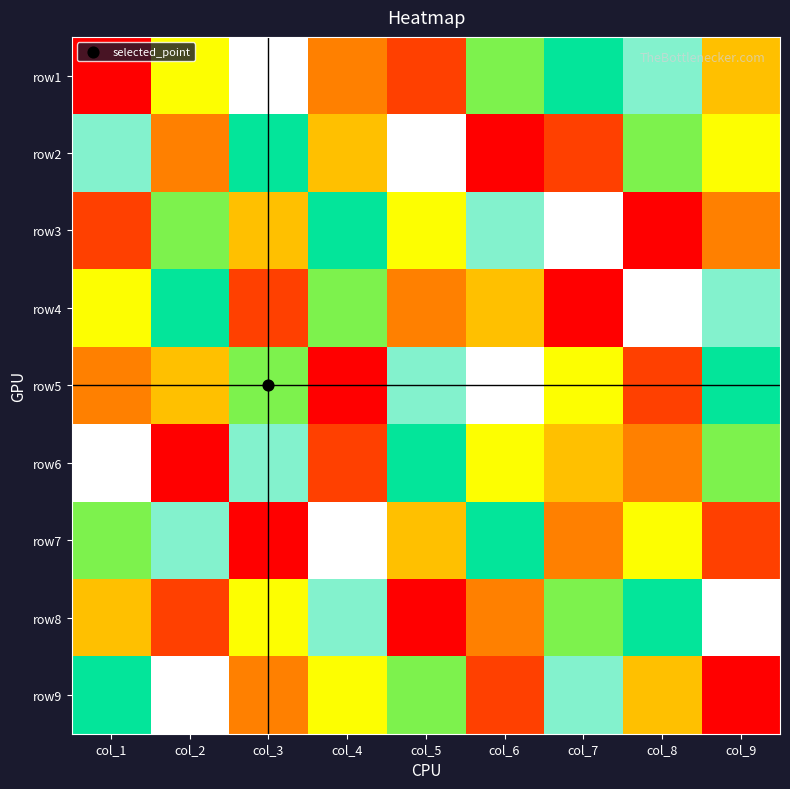

Between col_5 and col_1, which is larger?

col_5